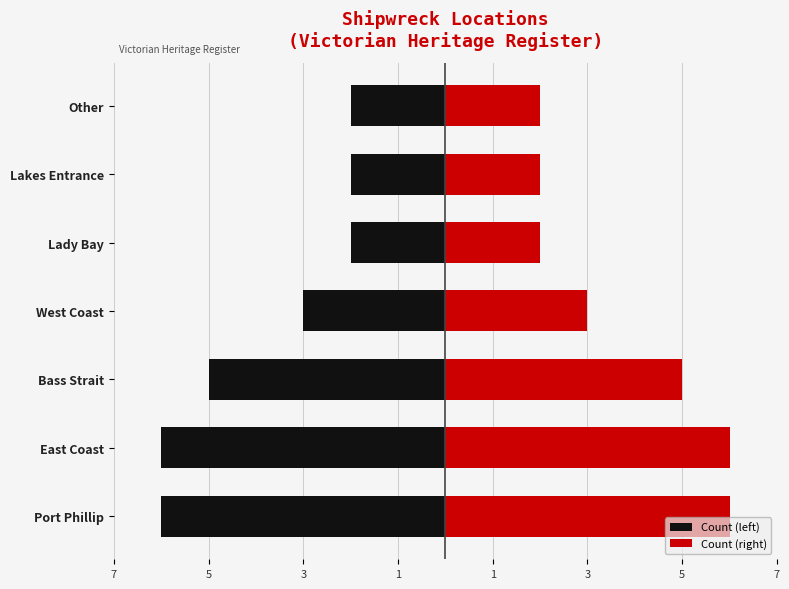

How many data points in Count (left) are less than -3?

3